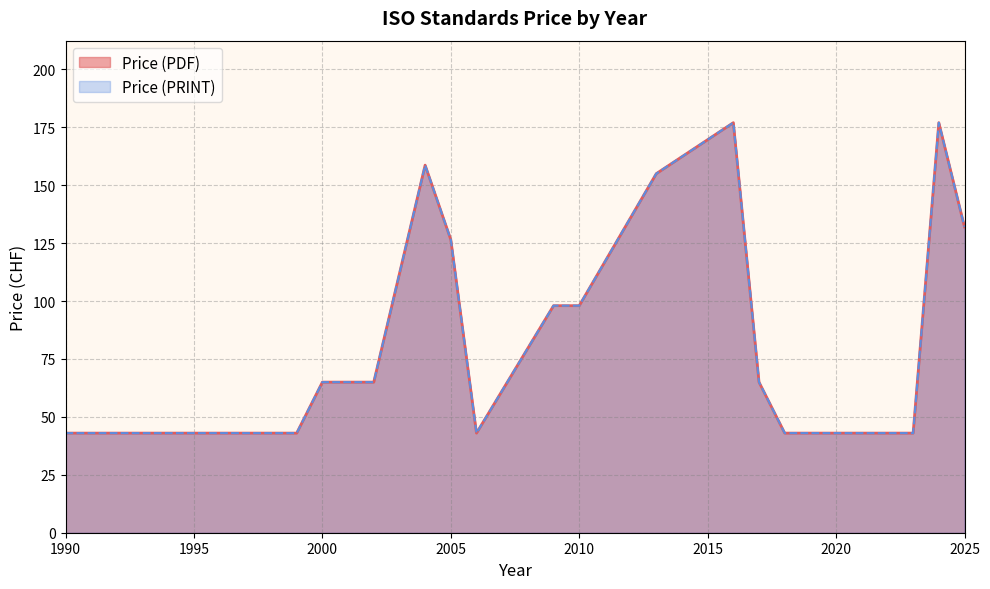

How many values in the Price (PRINT) series are below 65?

11